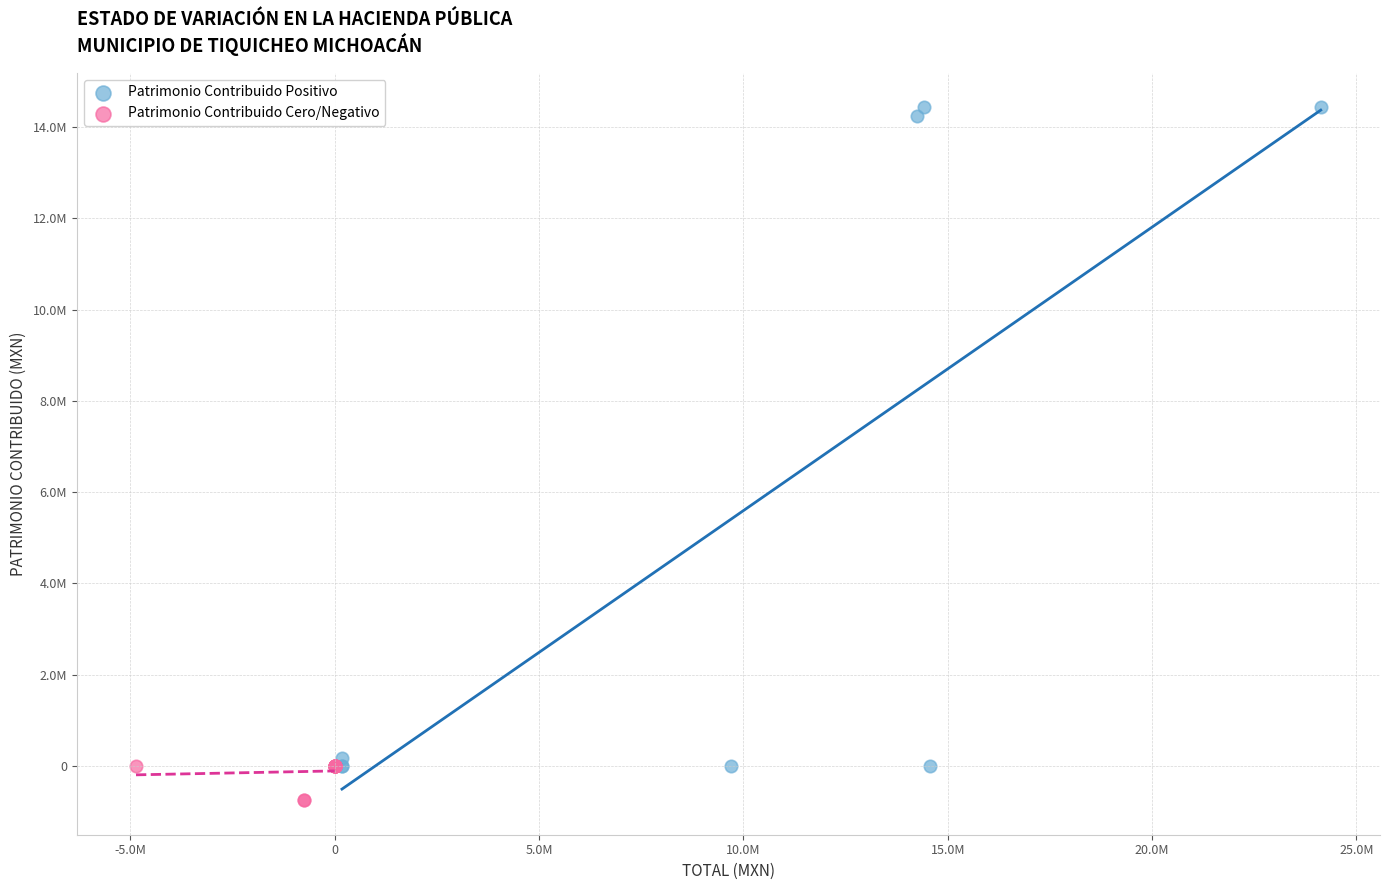

What are all the series names shown in the legend?

Patrimonio Contribuido Positivo, Patrimonio Contribuido Cero/Negativo